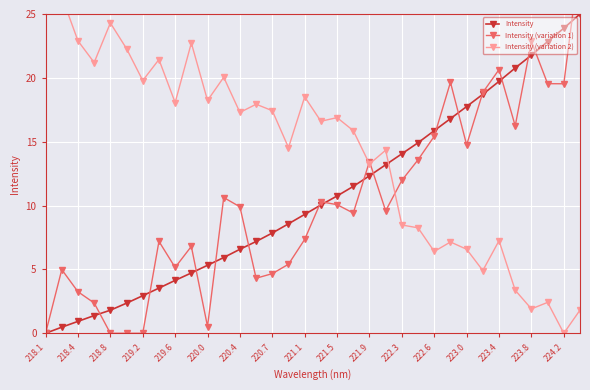

How many times do Intensity and Intensity (variation 2) cross each other?

1